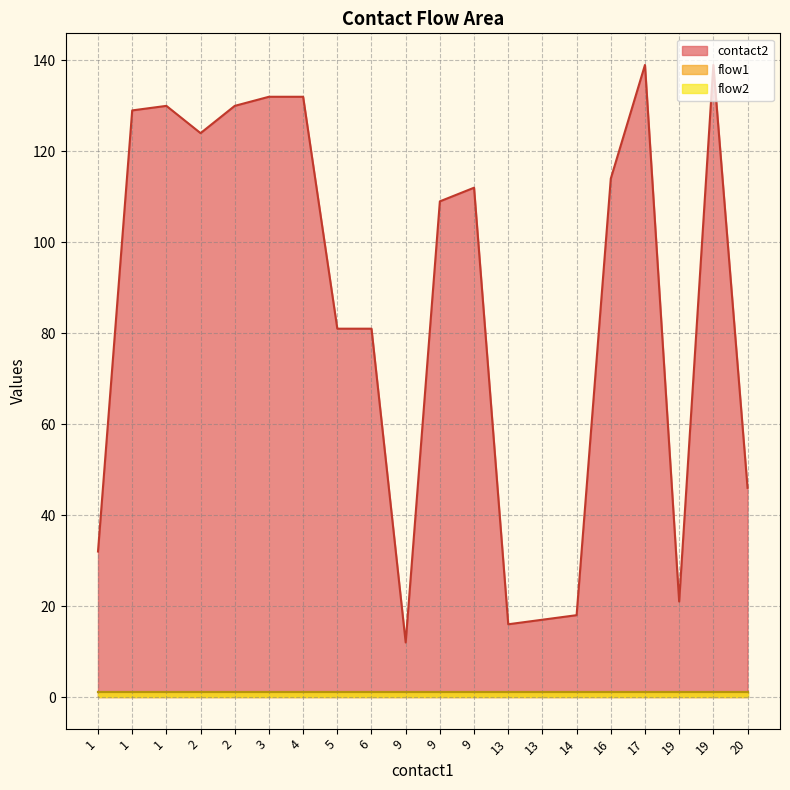

At which category is the sum across all series the highest?

17